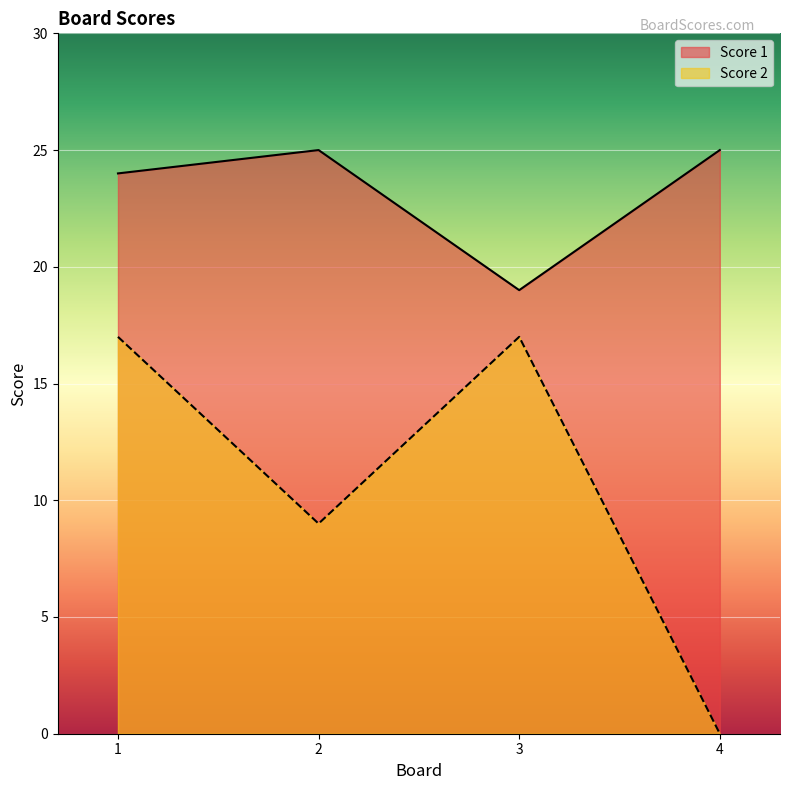

At which category is the sum across all series the highest?

1